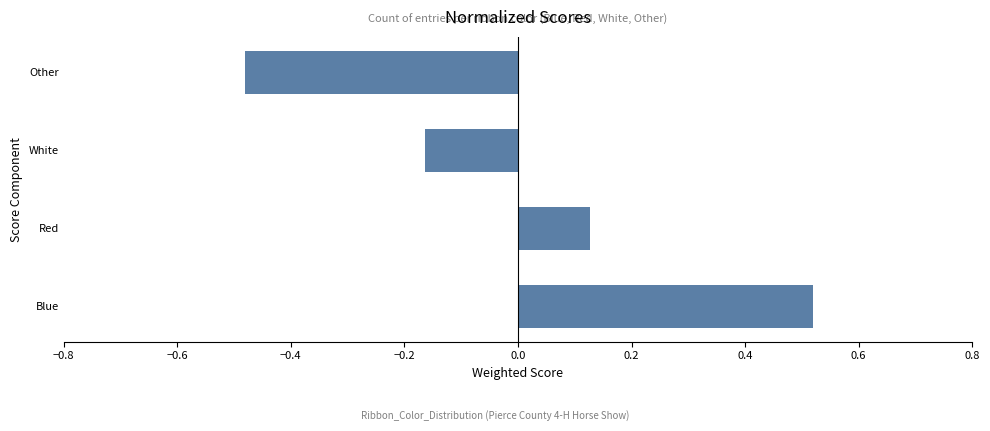

What is the sum of the values at White and Blue?

0.4